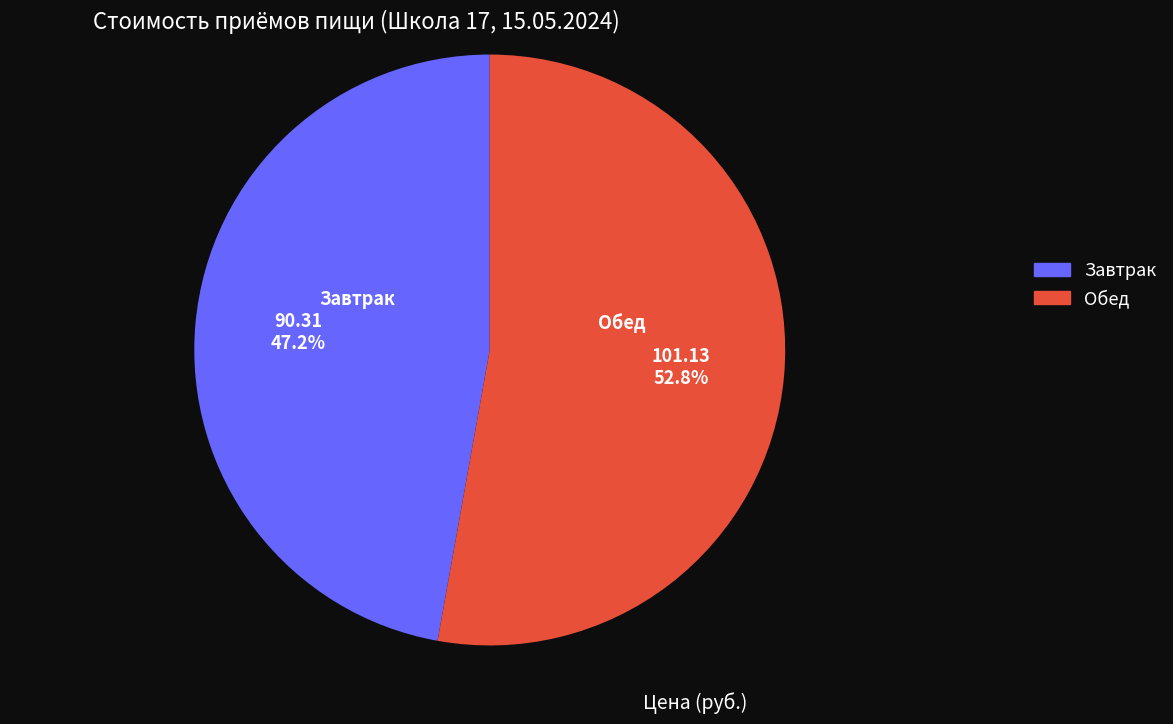

What percentage do Обед and Завтрак together represent?

100.0%